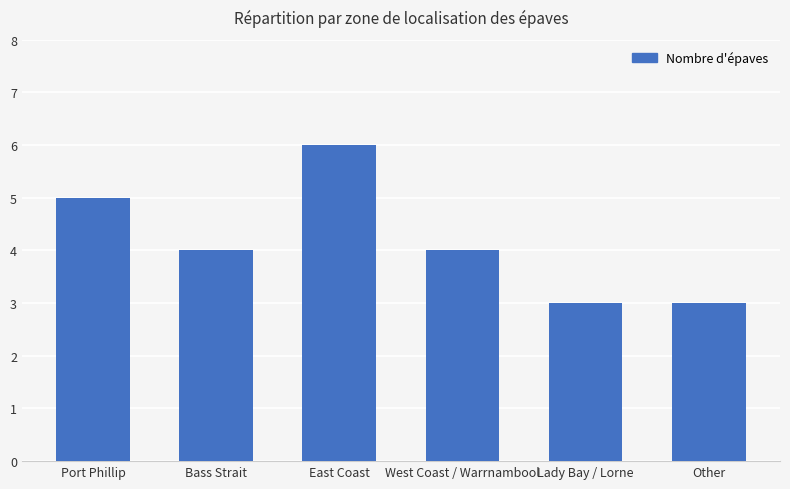

Reading left to right, transcribe all the data shown in this chart.

5	4	6	4	3	3